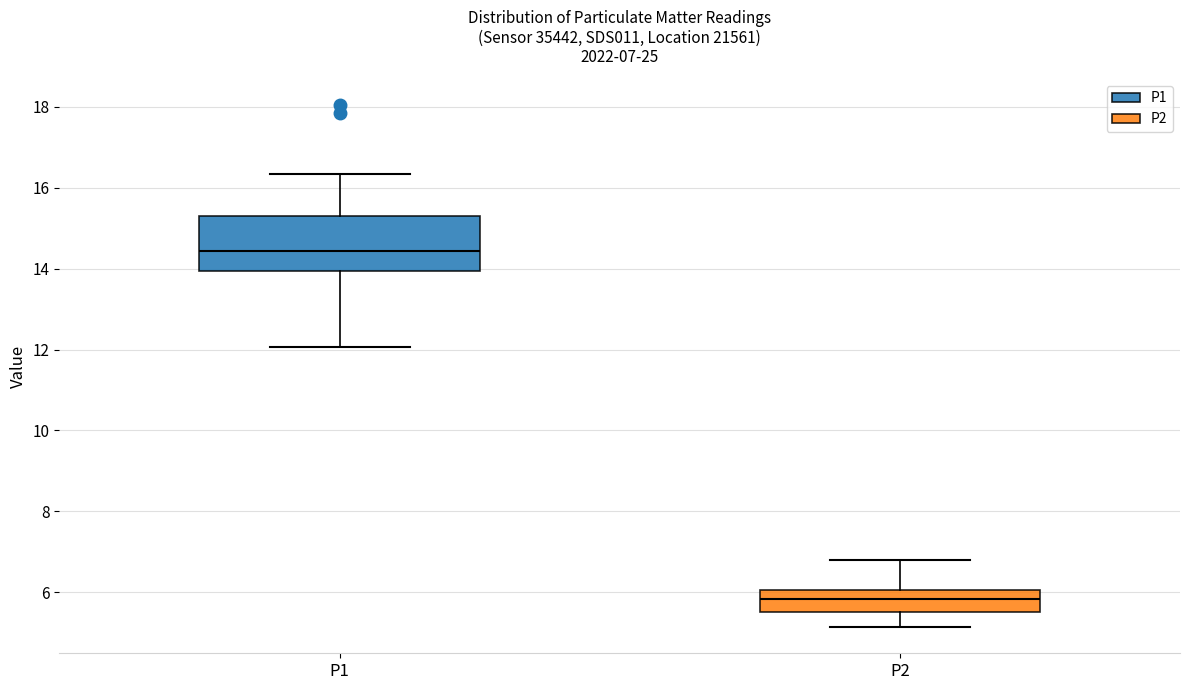

Comparing the boxes themselves (not the whiskers), which one is the tallest?

P1